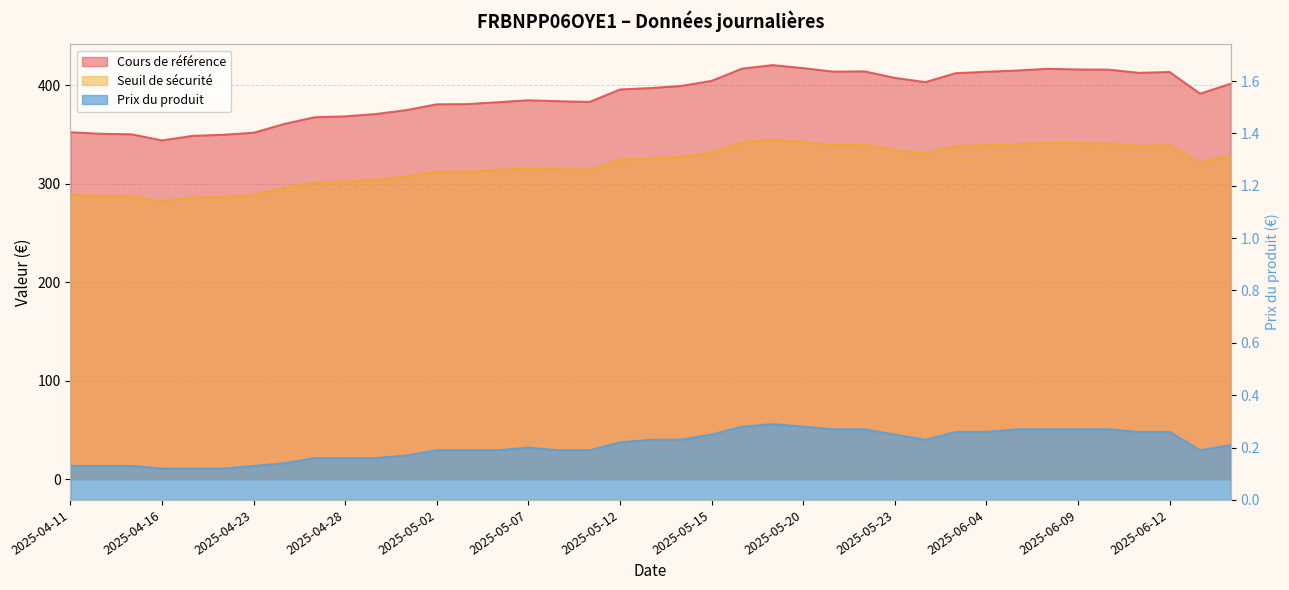

Reading right to left, extract all data points from this chart.

Cours de référence: 2025-06-16=401.7	2025-06-13=391.7	2025-06-12=413.7	2025-06-11=412.8	2025-06-10=416.1	2025-06-09=416.3	2025-06-06=416.9	2025-06-05=415.2	2025-06-04=413.9	2025-06-03=412.5	2025-06-02=403.4	2025-05-23=407.7	2025-05-22=414.3	2025-05-21=414.0	2025-05-20=417.6	2025-05-19=420.7	2025-05-16=417.1	2025-05-15=404.7	2025-05-14=399.5	2025-05-13=397.4	2025-05-12=395.9	2025-05-09=383.3	2025-05-08=384.0	2025-05-07=385.0	2025-05-06=383.0	2025-05-05=381.1	2025-05-02=380.9	2025-04-30=375.0	2025-04-29=371.0	2025-04-28=368.6	2025-04-25=367.7	2025-04-24=360.9	2025-04-23=352.0	2025-04-22=349.9	2025-04-17=348.8	2025-04-16=344.2	2025-04-15=350.4	2025-04-14=350.9	2025-04-11=352.5
Seuil de sécurité: 2025-06-16=329.4	2025-06-13=321.2	2025-06-12=339.2	2025-06-11=338.5	2025-06-10=341.2	2025-06-09=341.3	2025-06-06=341.9	2025-06-05=340.5	2025-06-04=339.4	2025-06-03=338.2	2025-06-02=330.8	2025-05-23=334.3	2025-05-22=339.8	2025-05-21=339.5	2025-05-20=342.4	2025-05-19=345.0	2025-05-16=342.0	2025-05-15=331.8	2025-05-14=327.6	2025-05-13=325.9	2025-05-12=324.7	2025-05-09=314.3	2025-05-08=314.9	2025-05-07=315.7	2025-05-06=314.0	2025-05-05=312.5	2025-05-02=312.3	2025-04-30=307.5	2025-04-29=304.2	2025-04-28=302.3	2025-04-25=301.5	2025-04-24=295.9	2025-04-23=288.6	2025-04-22=286.9	2025-04-17=286.0	2025-04-16=282.2	2025-04-15=287.3	2025-04-14=287.7	2025-04-11=289.0
Prix du produit: 2025-06-16=0.2	2025-06-13=0.2	2025-06-12=0.3	2025-06-11=0.3	2025-06-10=0.3	2025-06-09=0.3	2025-06-06=0.3	2025-06-05=0.3	2025-06-04=0.3	2025-06-03=0.3	2025-06-02=0.2	2025-05-23=0.2	2025-05-22=0.3	2025-05-21=0.3	2025-05-20=0.3	2025-05-19=0.3	2025-05-16=0.3	2025-05-15=0.2	2025-05-14=0.2	2025-05-13=0.2	2025-05-12=0.2	2025-05-09=0.2	2025-05-08=0.2	2025-05-07=0.2	2025-05-06=0.2	2025-05-05=0.2	2025-05-02=0.2	2025-04-30=0.2	2025-04-29=0.2	2025-04-28=0.2	2025-04-25=0.2	2025-04-24=0.1	2025-04-23=0.1	2025-04-22=0.1	2025-04-17=0.1	2025-04-16=0.1	2025-04-15=0.1	2025-04-14=0.1	2025-04-11=0.1